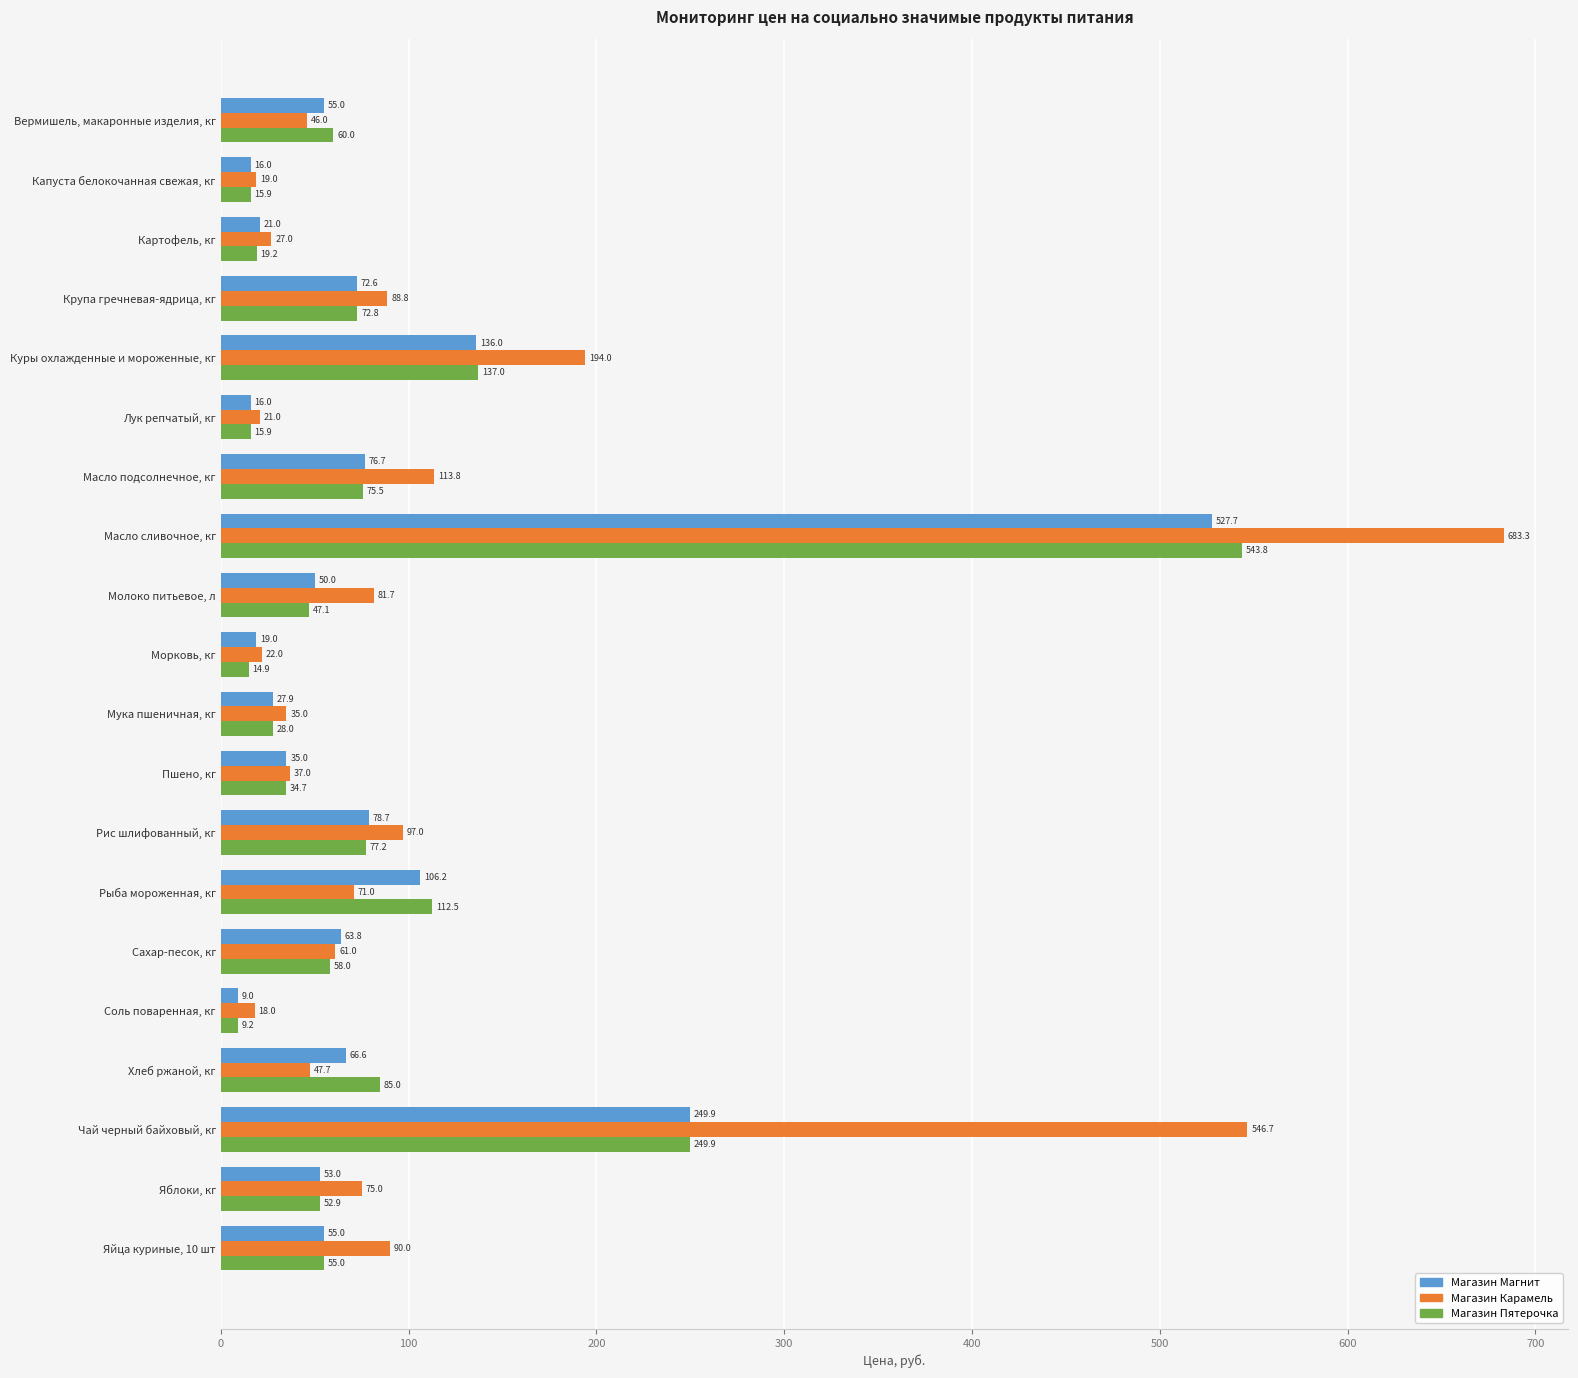

The value of Магазин Магнит at Куры охлажденные и мороженные, кг is 33.3. True or false?

False